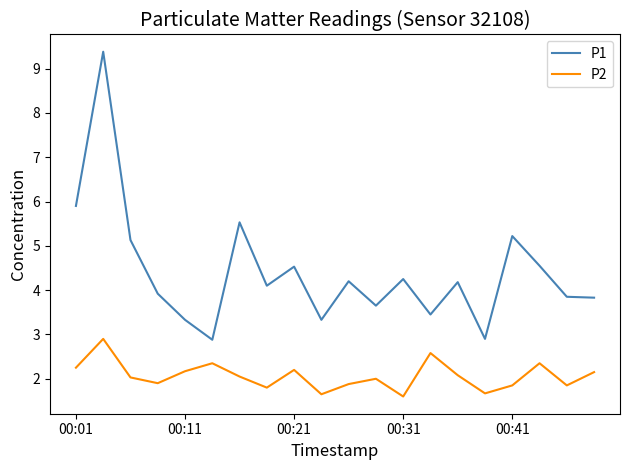

Which series has the largest total across all categories?

P1